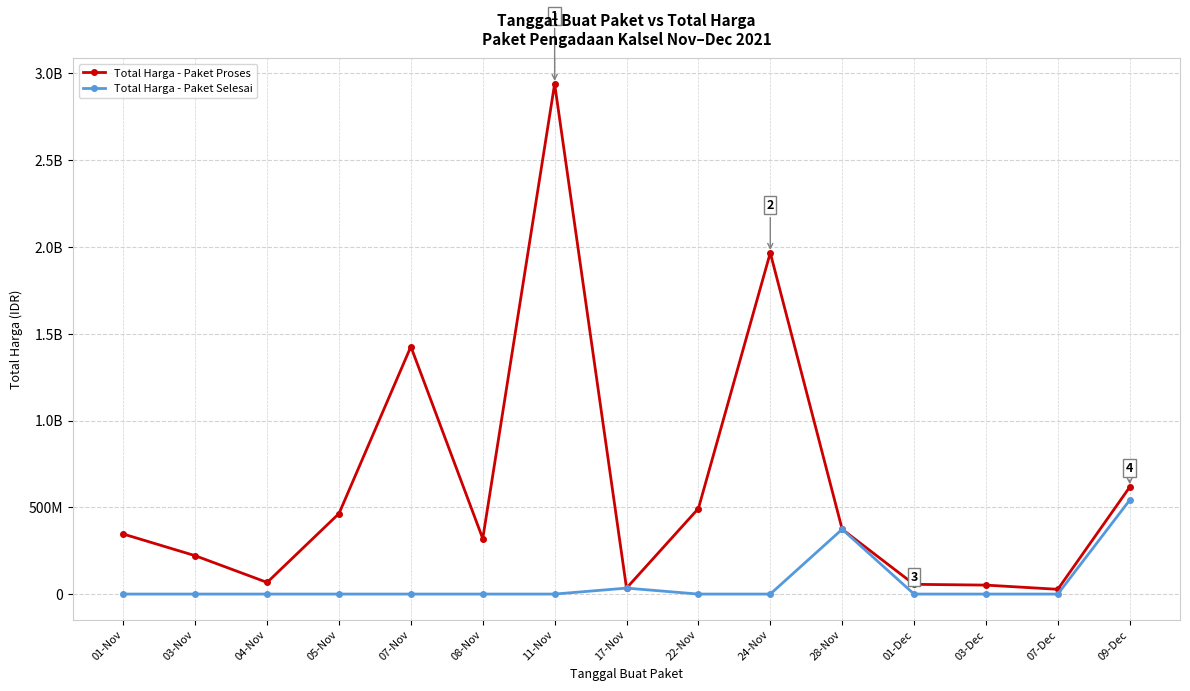

Which series has the largest total across all categories?

Total Harga - Paket Proses